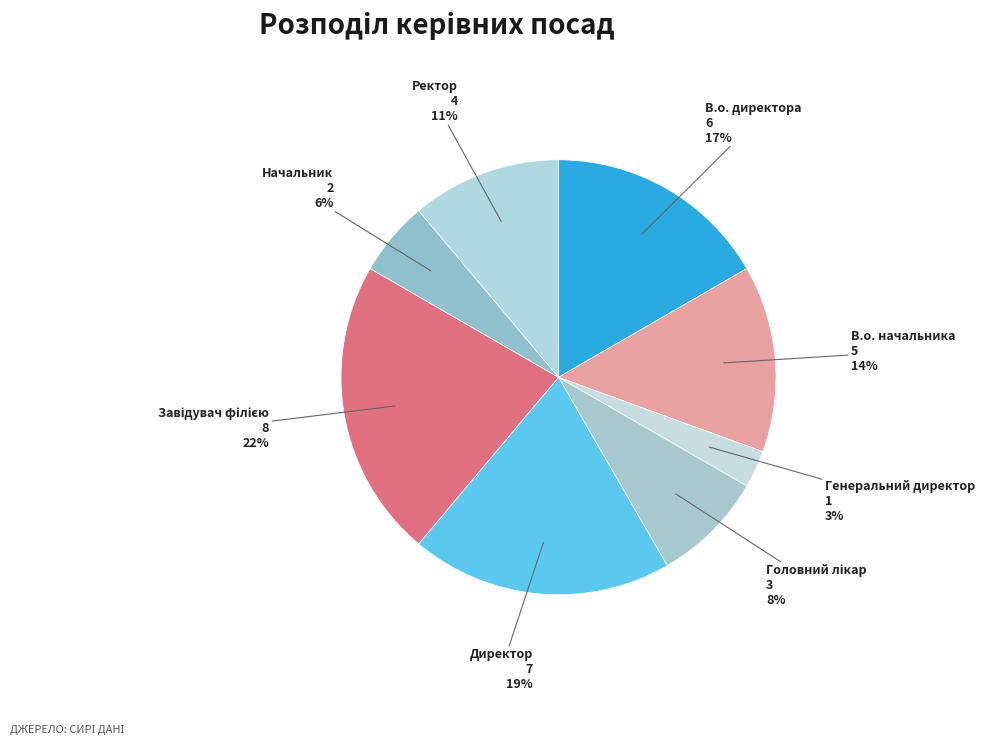

How many slices are in this pie chart?

8